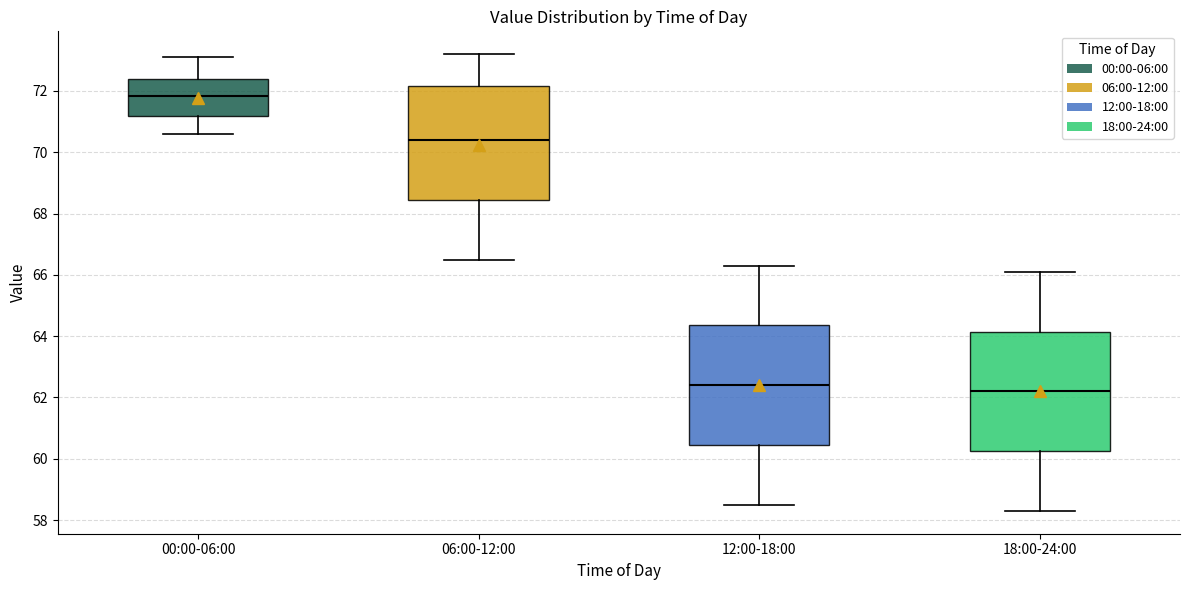

Where is the upper edge of the box for 12:00-18:00 on the y-axis? The values are not printed on the chart, so give them approximately, as read against the axis.

64.4